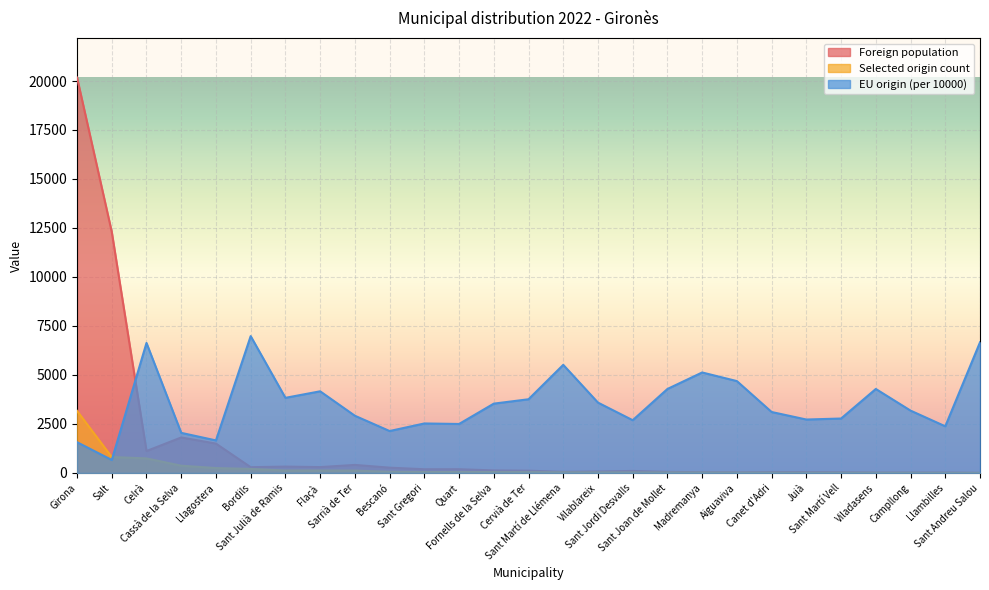

At which category does Foreign population reach its first local valley?

Celrà